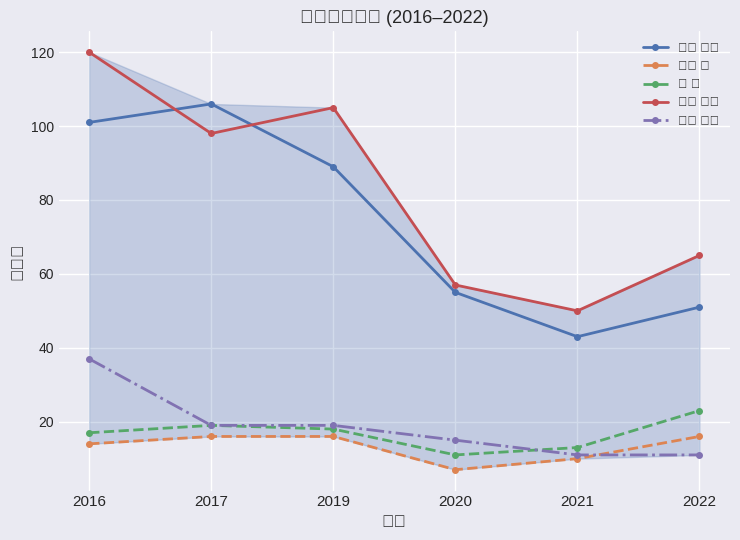

What are all the series names shown in the legend?

上手 洋子, 島本 隆, 宋 天, 西尾 芳文, 四柳 浩之